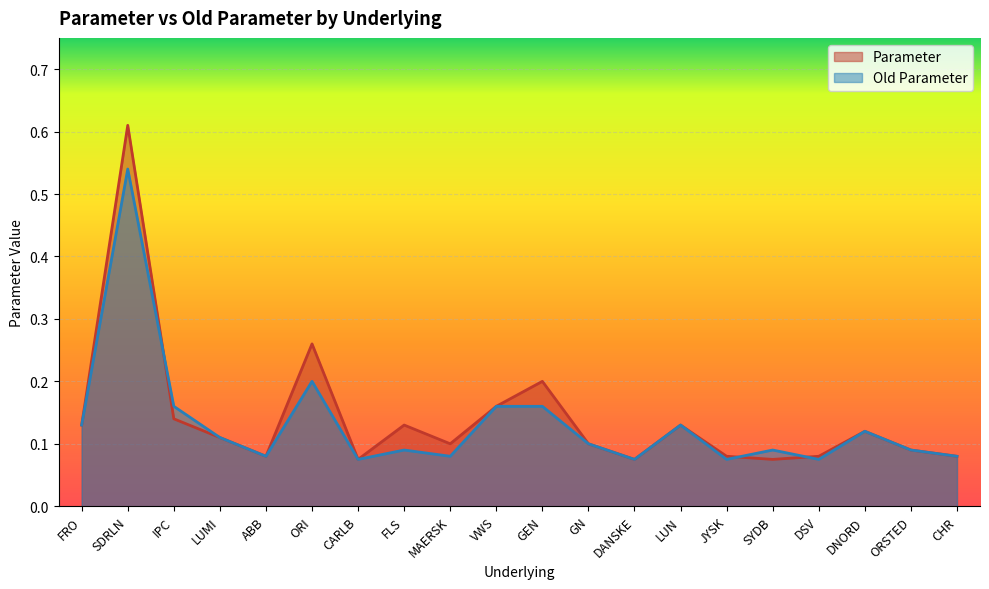

What is the lowest value of the Parameter series?

0.1